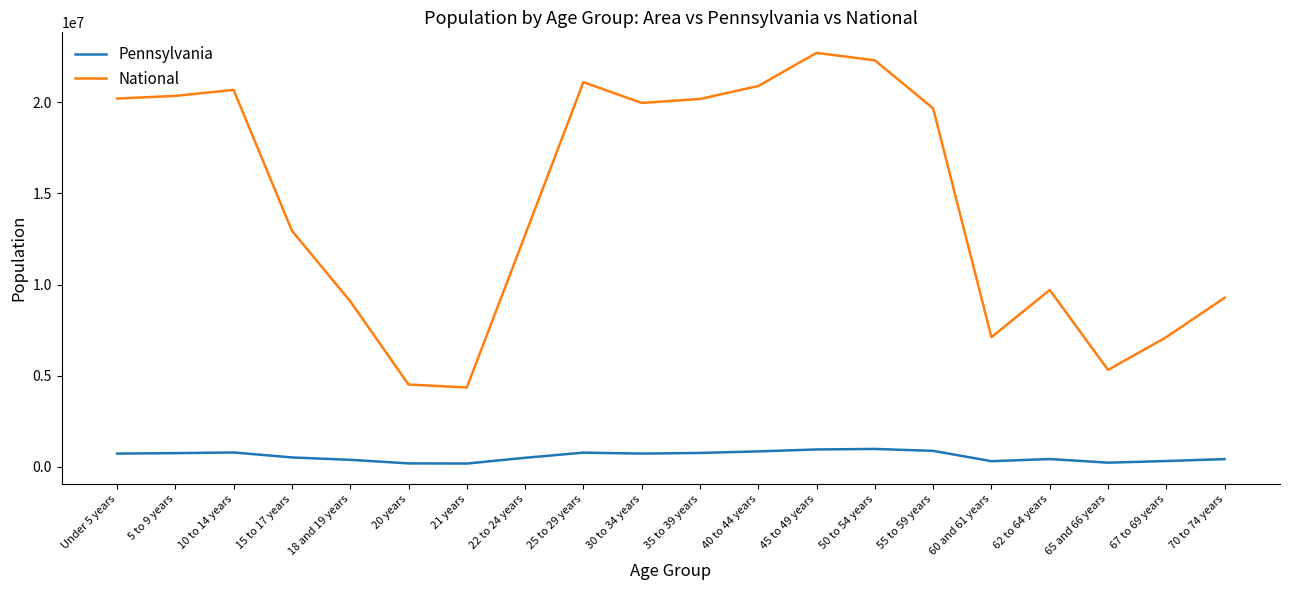

Is the value of Pennsylvania at 5 to 9 years greater than the value of National at 45 to 49 years?

No